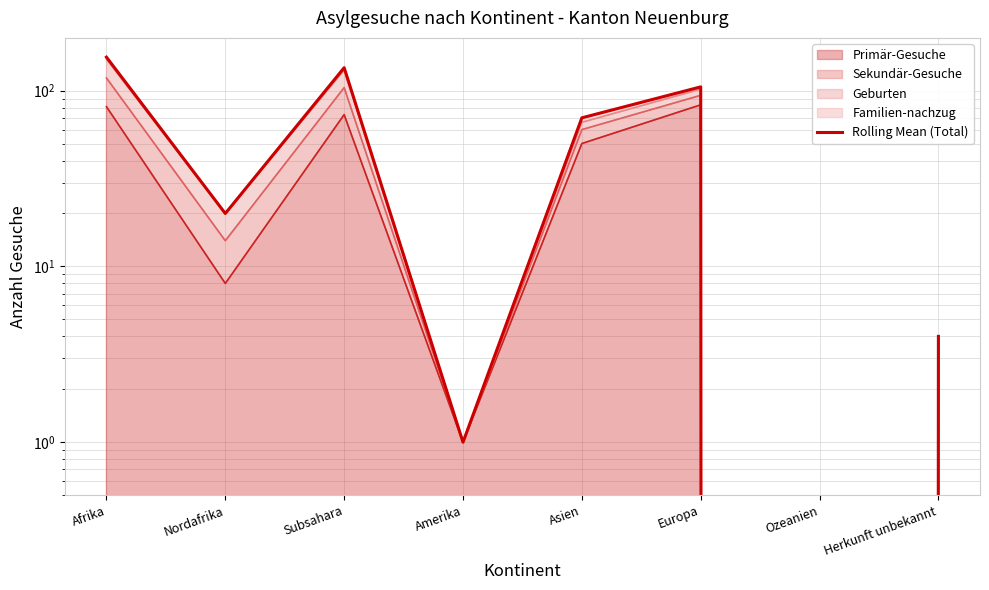

List the labels in order of value, smallest first.

Ozeanien, Amerika, Herkunft unbekannt, Nordafrika, Asien, Europa, Subsahara, Afrika